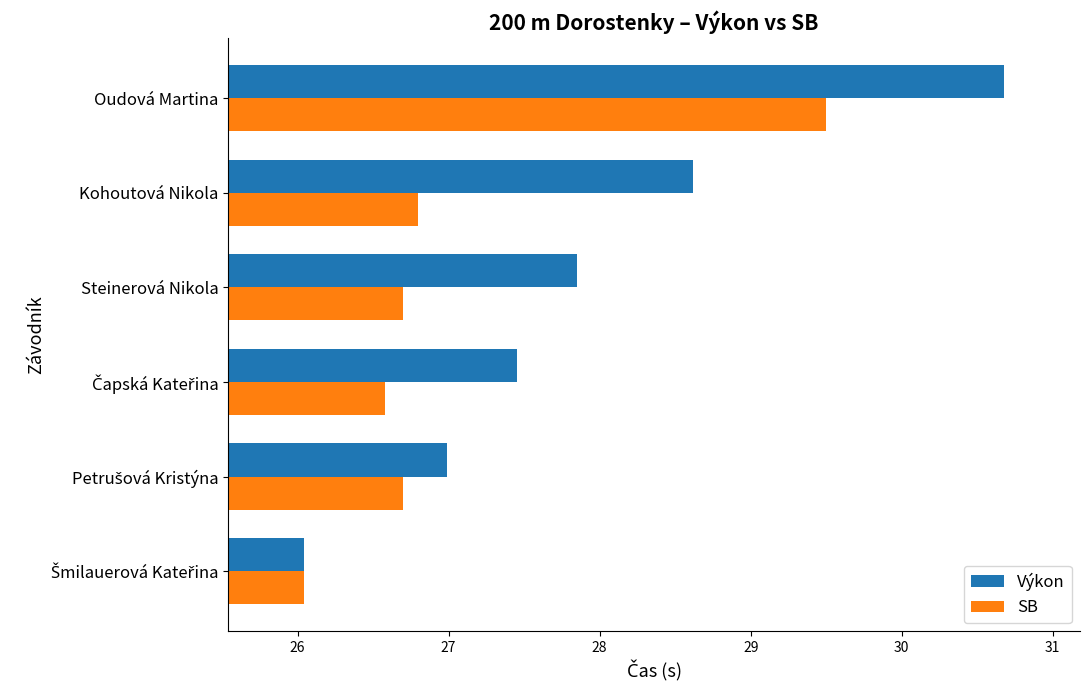

Which series has the largest total across all categories?

Výkon